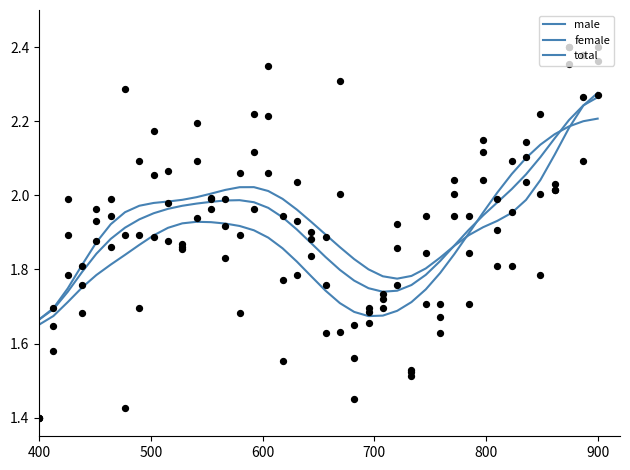

Which series has the largest total across all categories?

male